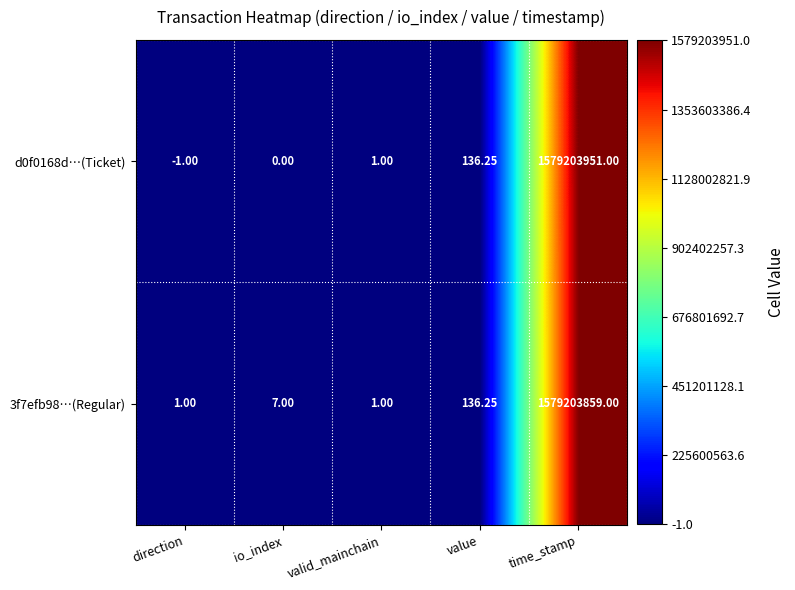

Which label corresponds to the largest value in the chart?

time_stamp